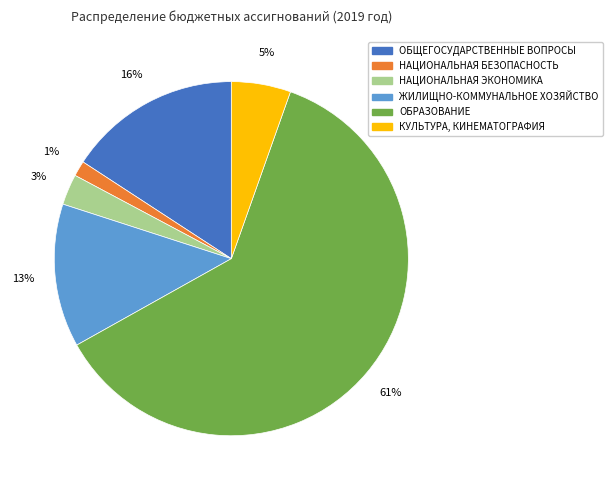

To the nearest percent, what portion does ОБЩЕГОСУДАРСТВЕННЫЕ ВОПРОСЫ represent?

16%